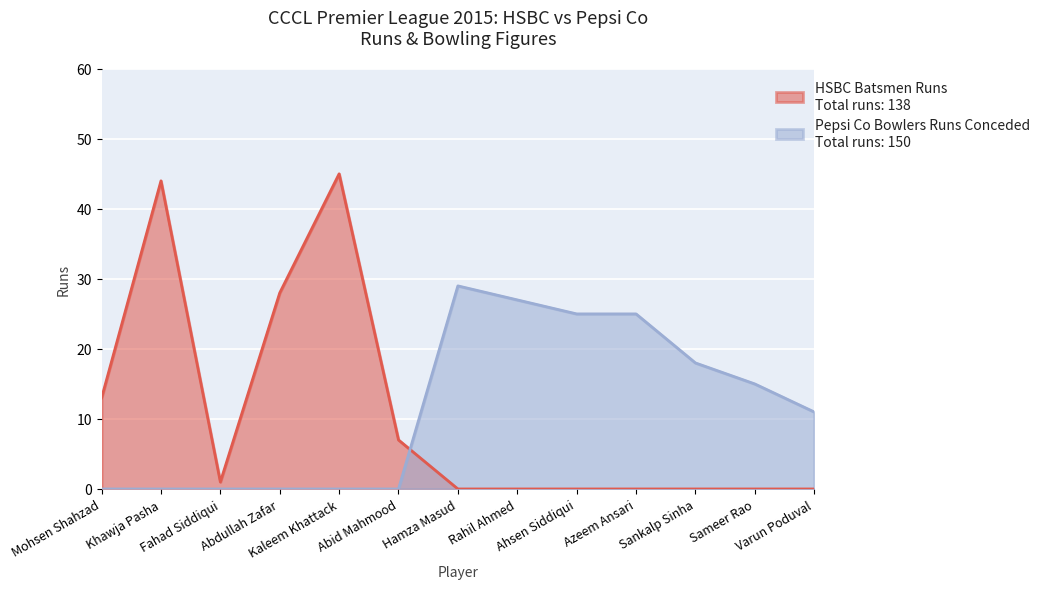

The Pepsi Co Bowlers Runs Conceded series shows 9 at Mohsen Shahzad. True or false?

False